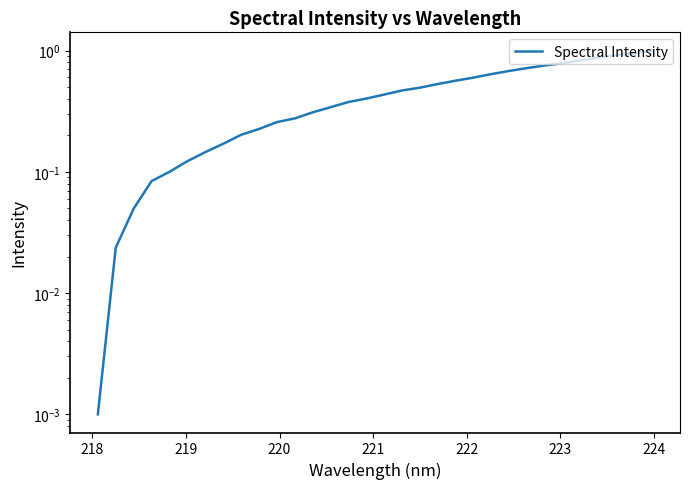

Reading left to right, list all the values displayed in this chart.

0.0	0.0	0.0	0.1	0.1	0.1	0.1	0.2	0.2	0.2	0.3	0.3	0.3	0.3	0.4	0.4	0.4	0.5	0.5	0.5	0.6	0.6	0.6	0.7	0.7	0.8	0.8	0.8	0.9	0.9	0.9	1.0